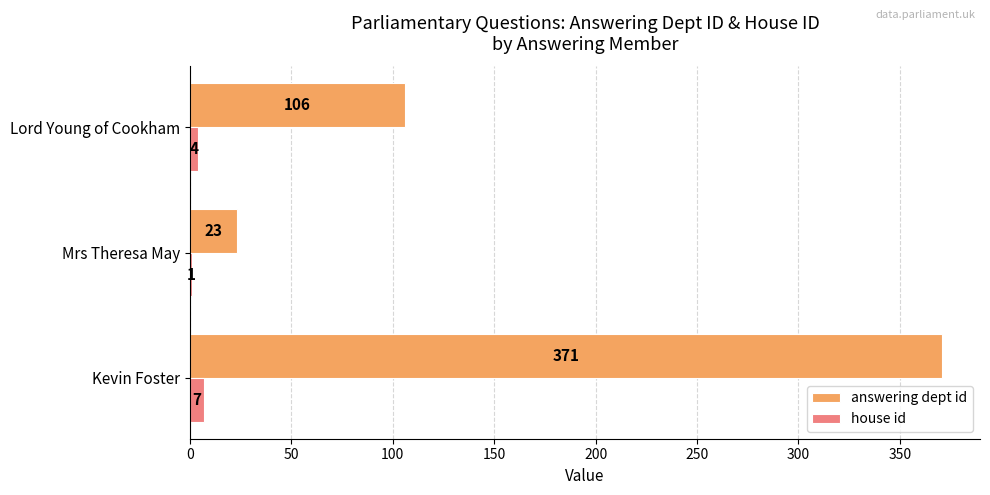

What is the sum of the answering dept id values at Lord Young of Cookham and Mrs Theresa May?

129